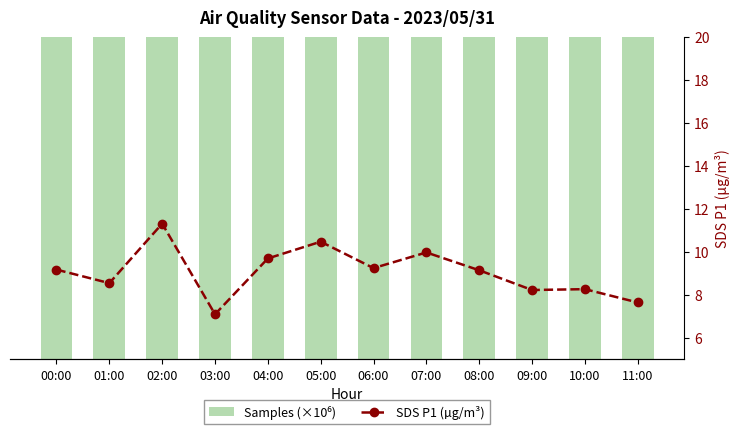

Is the value of SDS P1 (µg/m³) at 11:00 greater than the value of Samples (×10⁶) at 01:00?

No